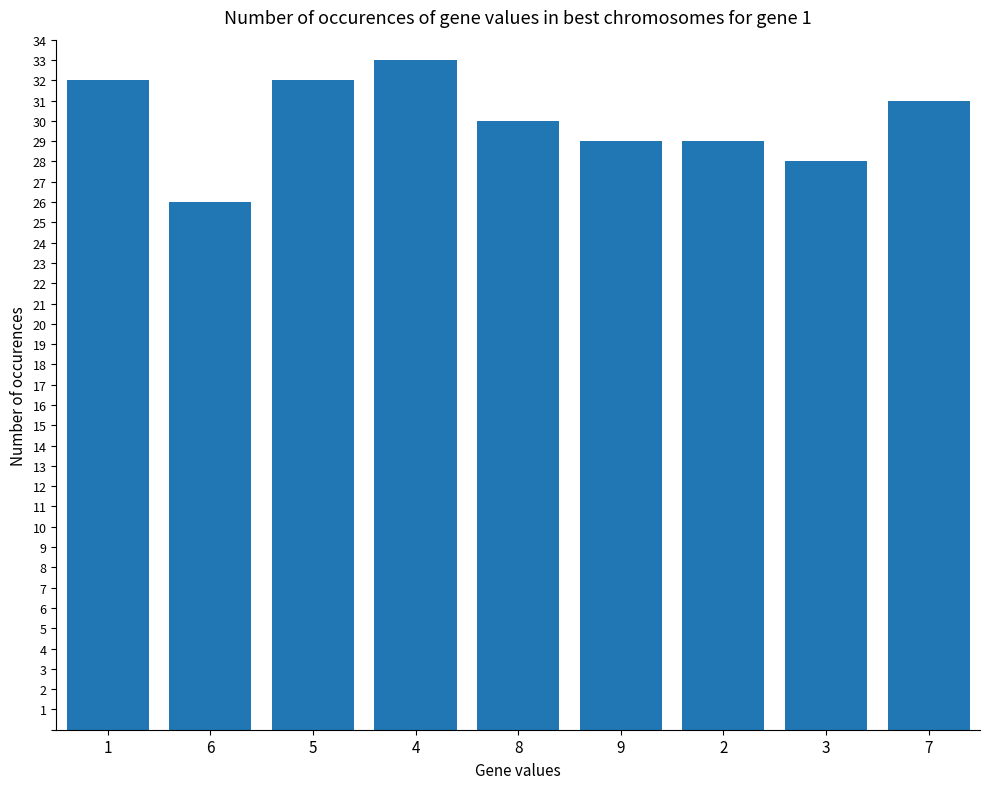

What is the average value?

30